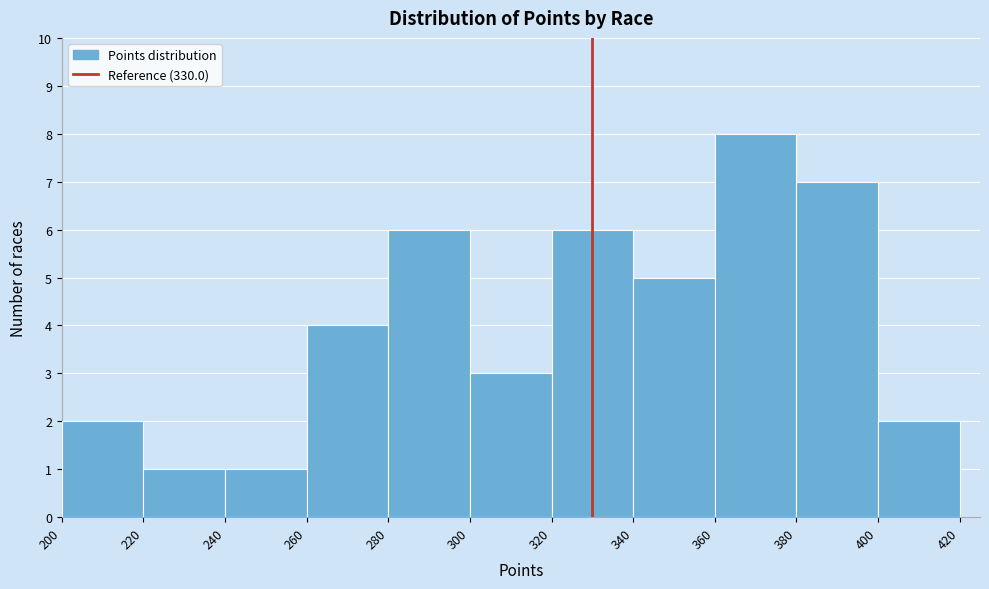

Which range on the x-axis has the tallest bar?

360 to 380